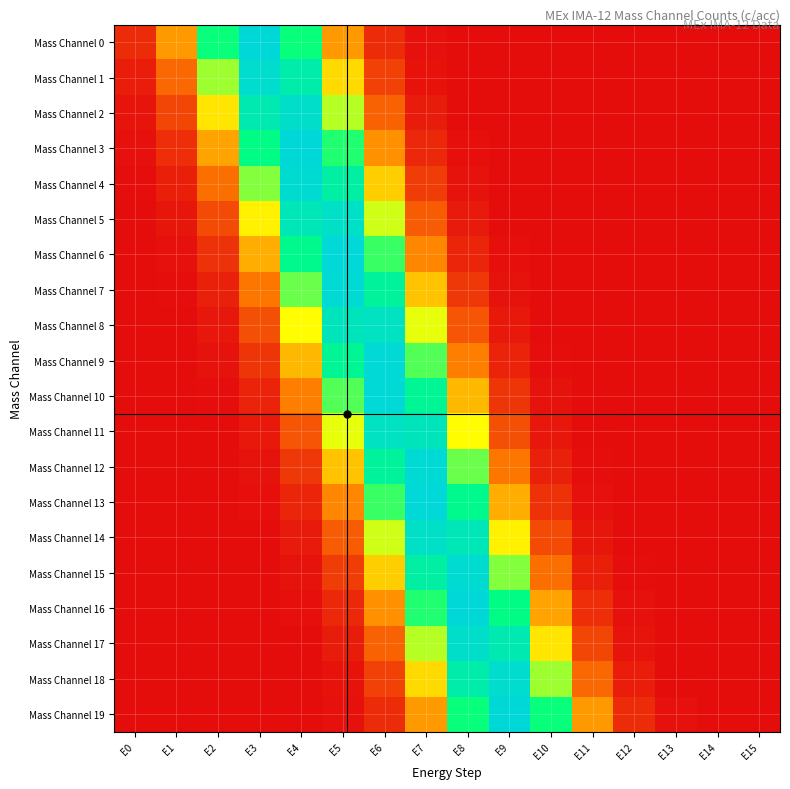

Which series has the largest range (max minus min)?

Mass Channel 0